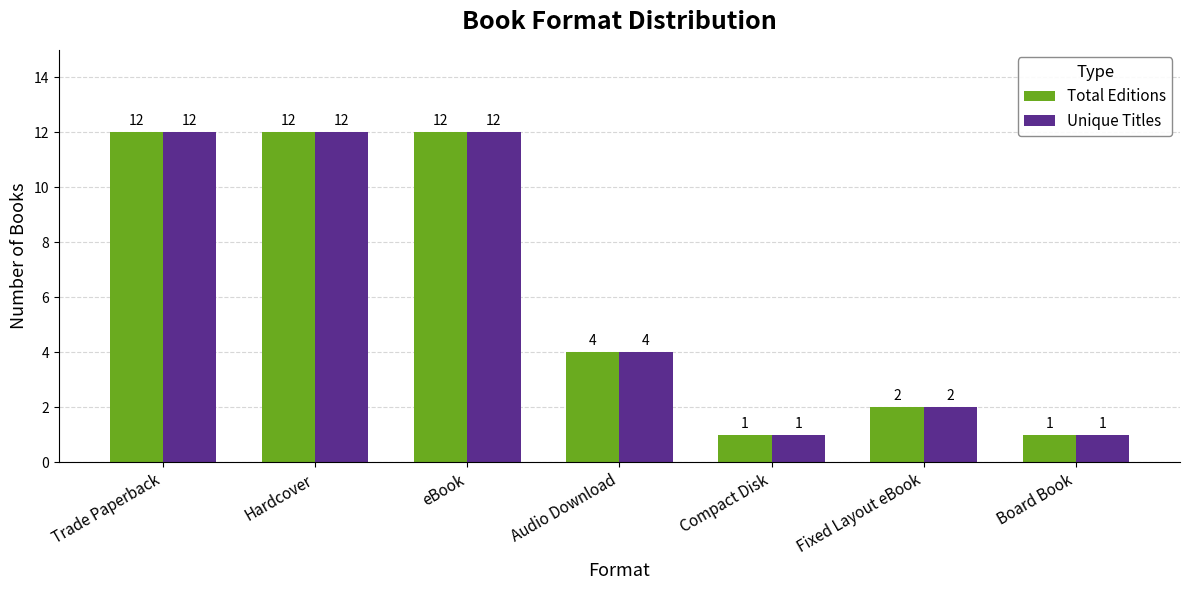

What is the greatest value displayed?

12